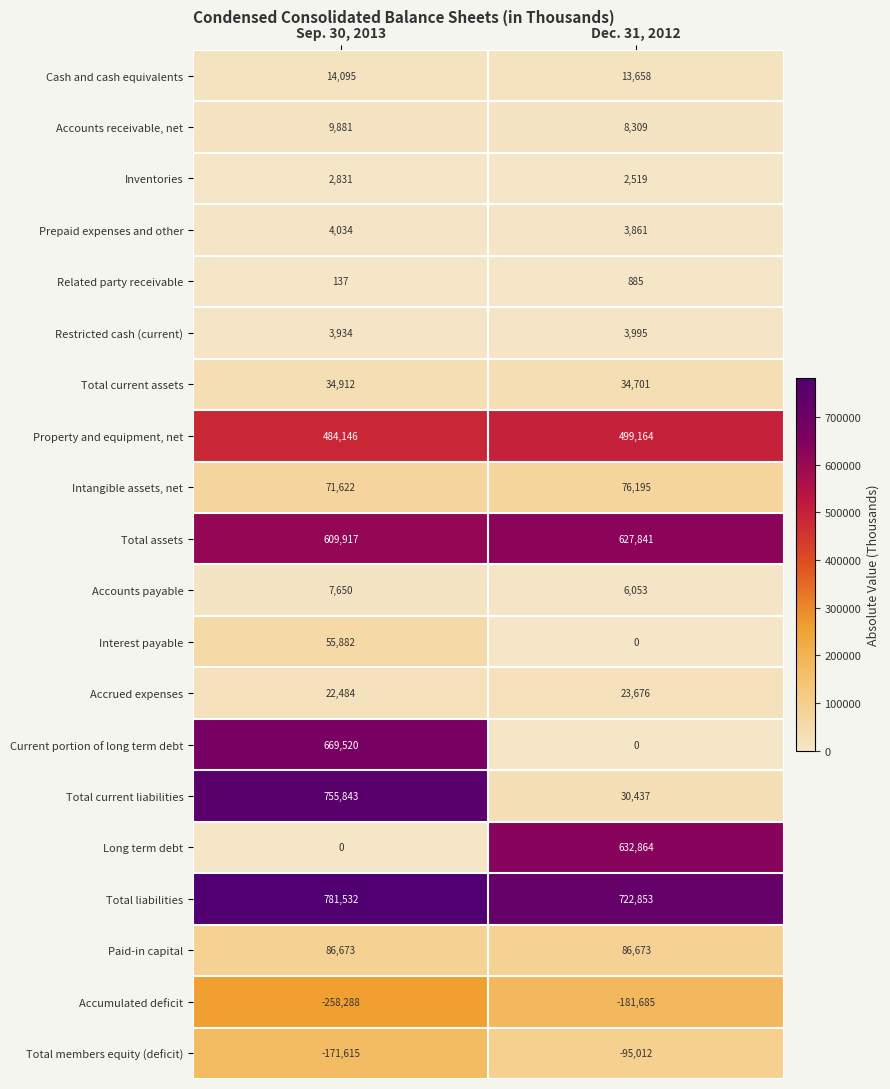

True or false: Prepaid expenses and other has a value of 3861 at Dec. 31, 2012.

True